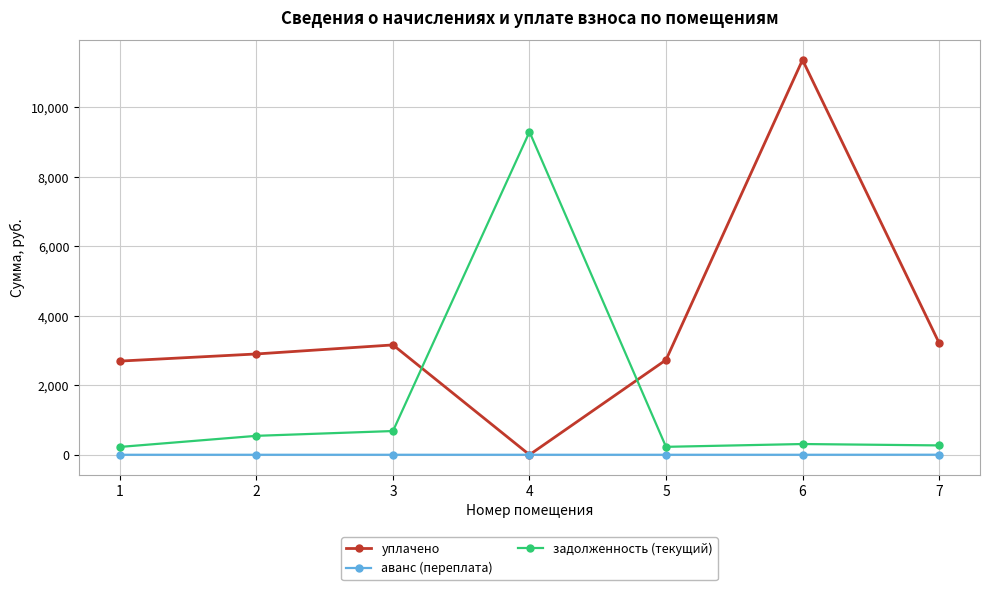

Between 6 and 7, which series saw the biggest shift?

уплачено